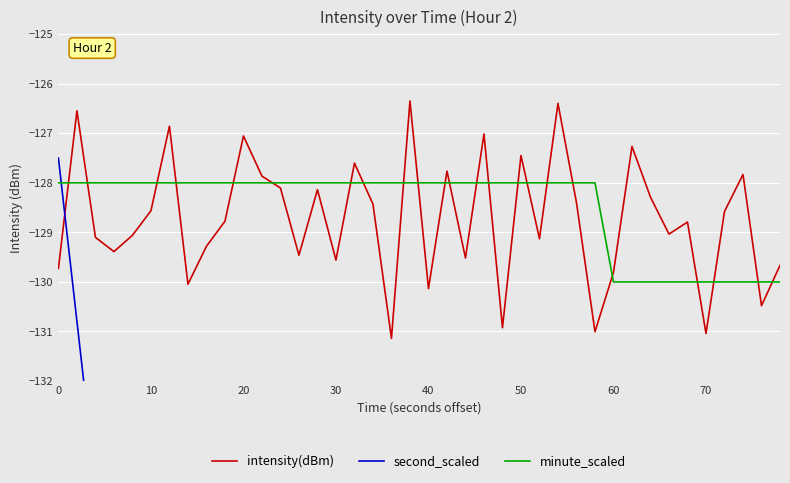

True or false: intensity(dBm) has a value of -198.5 at 60.

False